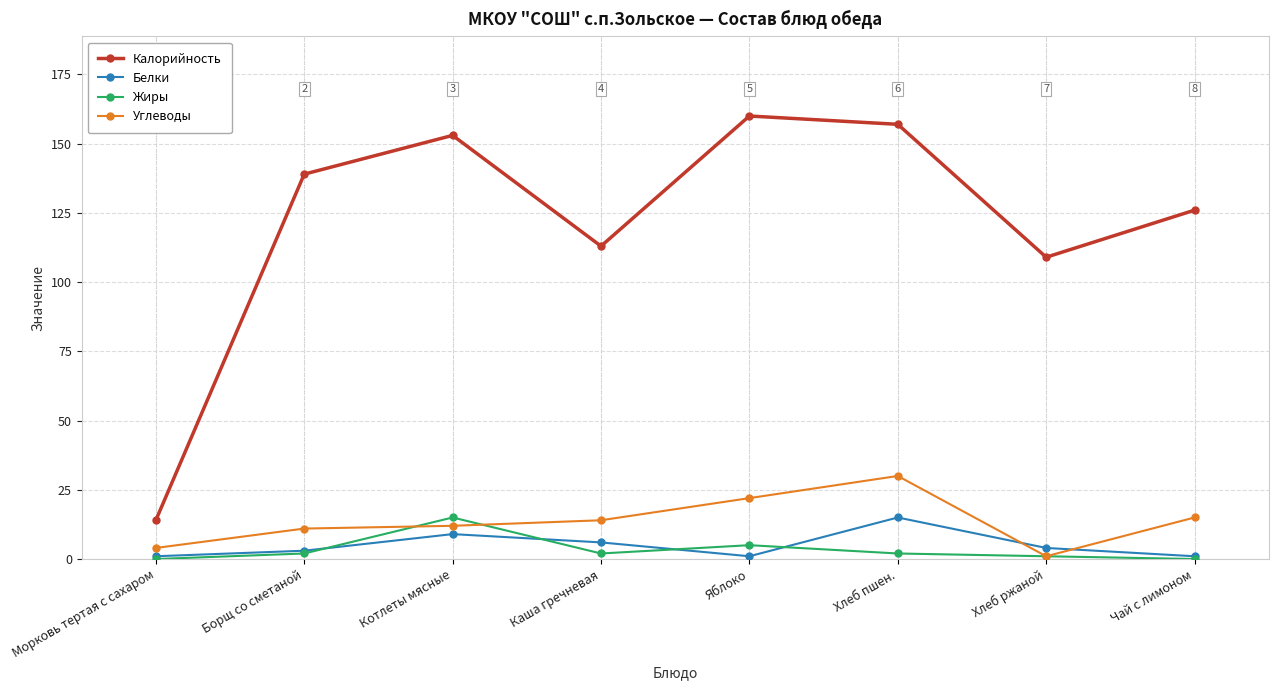

What is the difference between the Калорийность values at Котлеты мясные and Каша гречневая?

40